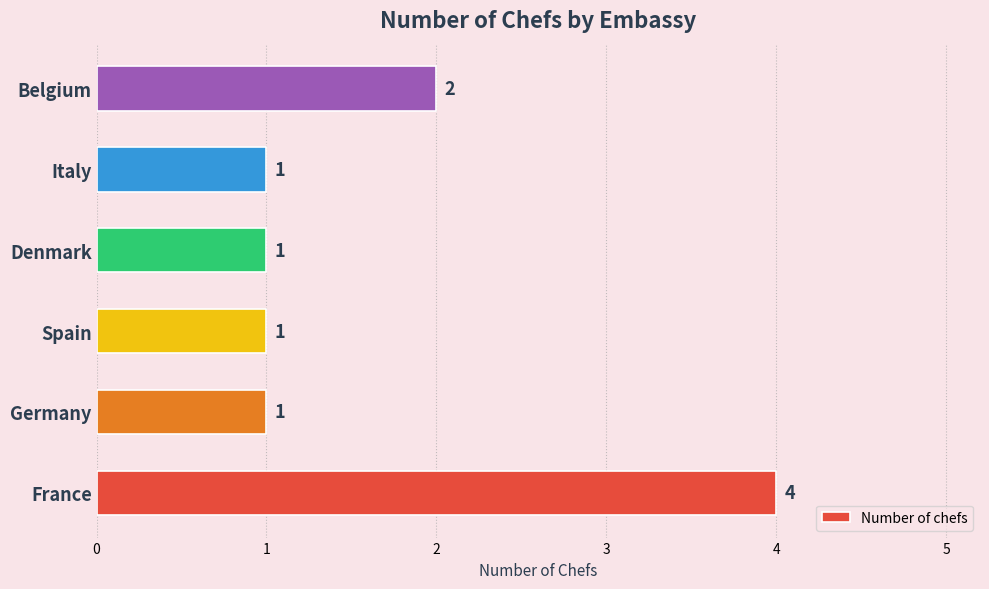

What is the sum of the values at France and Belgium?

6